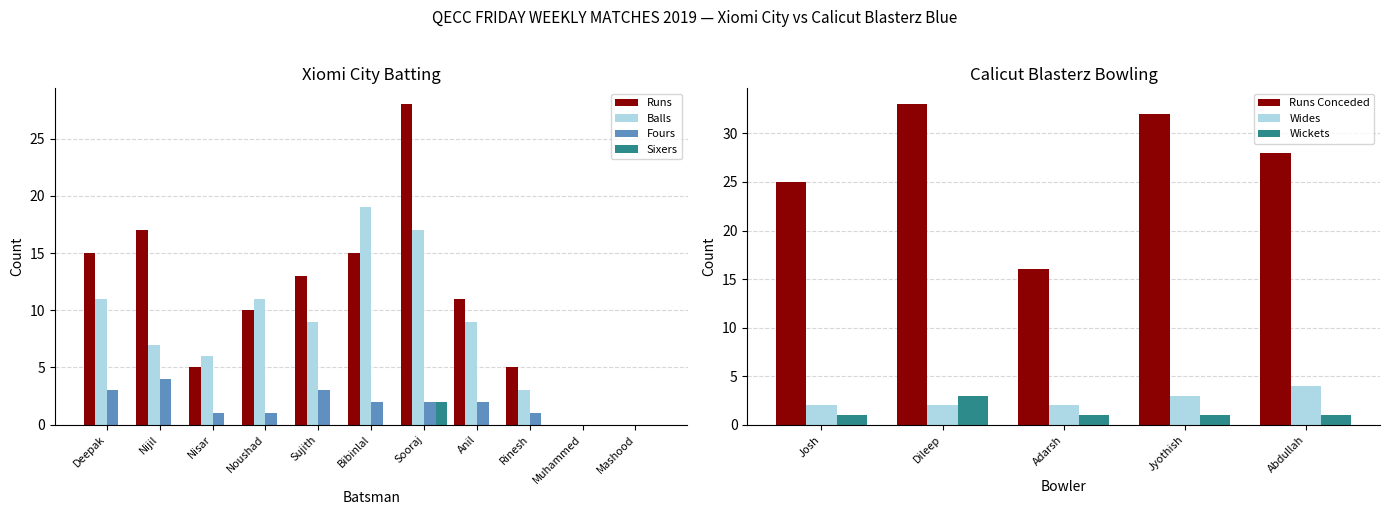

The value of Sixers at Nisar is 1. True or false?

False